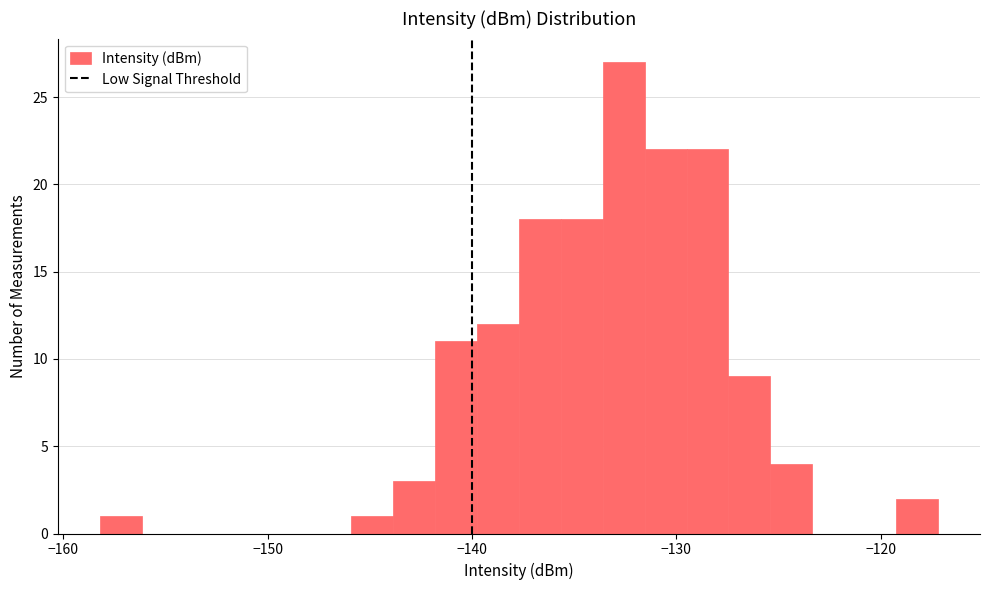

Around what value on the x-axis is the tallest bar? Give the approximate position of its centre, as read against the axis.

-133